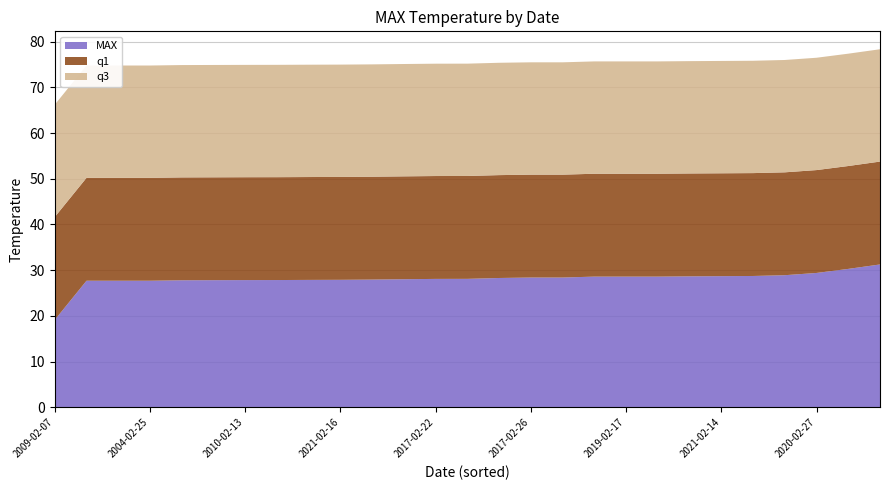

Reading left to right, extract all data points from this chart.

MAX: 19.1	27.7	27.7	27.7	27.8	27.8	27.8	27.9	27.9	27.9	27.9	28.0	28.1	28.1	28.3	28.4	28.4	28.6	28.6	28.6	28.7	28.7	28.7	28.9	29.4	30.3	31.3
q1: 22.5	22.5	22.5	22.5	22.5	22.5	22.5	22.5	22.5	22.5	22.5	22.5	22.5	22.5	22.5	22.5	22.5	22.5	22.5	22.5	22.5	22.5	22.5	22.5	22.5	22.5	22.5
q3: 24.6	24.6	24.6	24.6	24.6	24.6	24.6	24.6	24.6	24.6	24.6	24.6	24.6	24.6	24.6	24.6	24.6	24.6	24.6	24.6	24.6	24.6	24.6	24.6	24.6	24.6	24.6